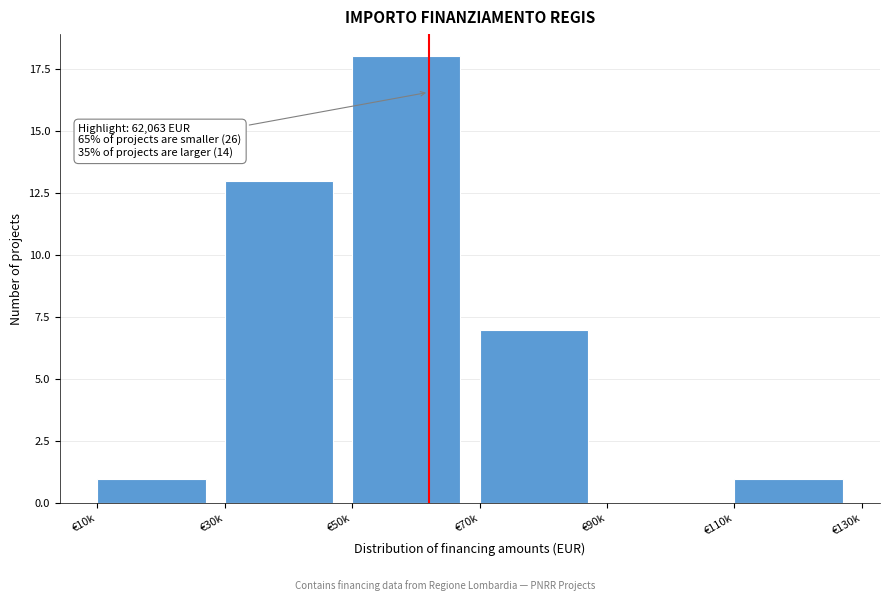

Reading left to right, what are all the values shown in this chart?

€10k=1	€30k=13	€50k=18	€70k=7	€90k=0	€110k=1